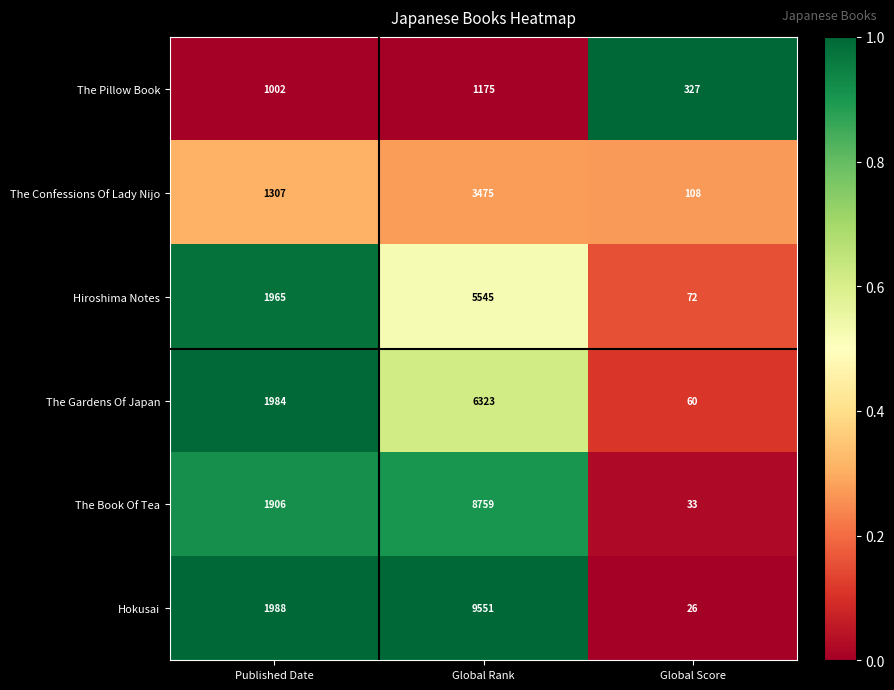

Between Published Date and Global Rank, which series saw the biggest shift?

Hokusai